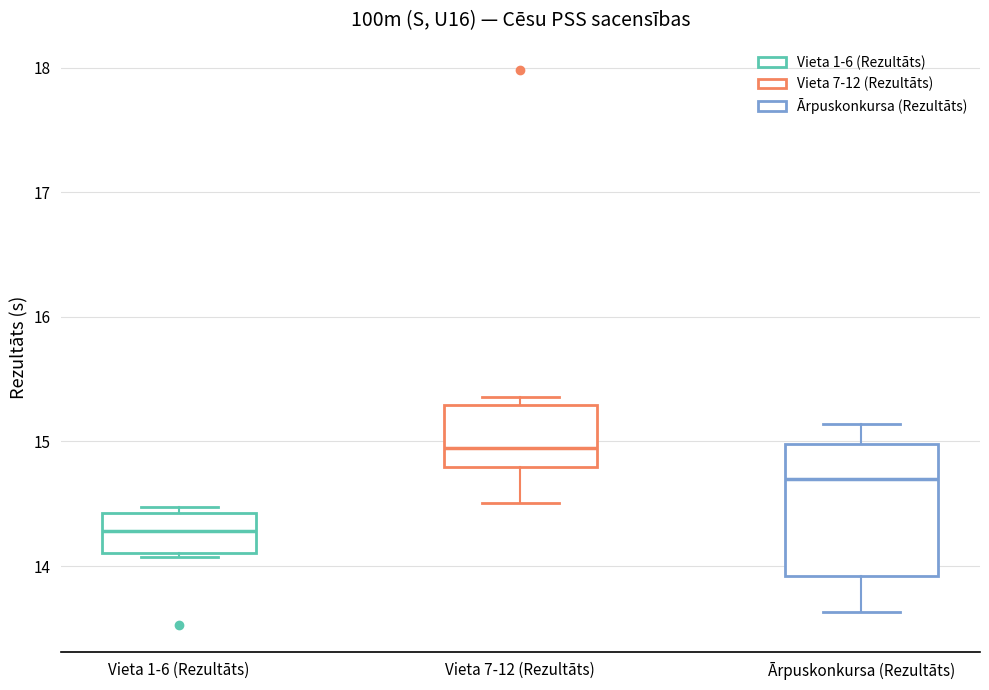

Where does the lower whisker of the box for Ārpuskonkursa (Rezultāts) end on the y-axis? The values are not printed on the chart, so give them approximately, as read against the axis.

13.6